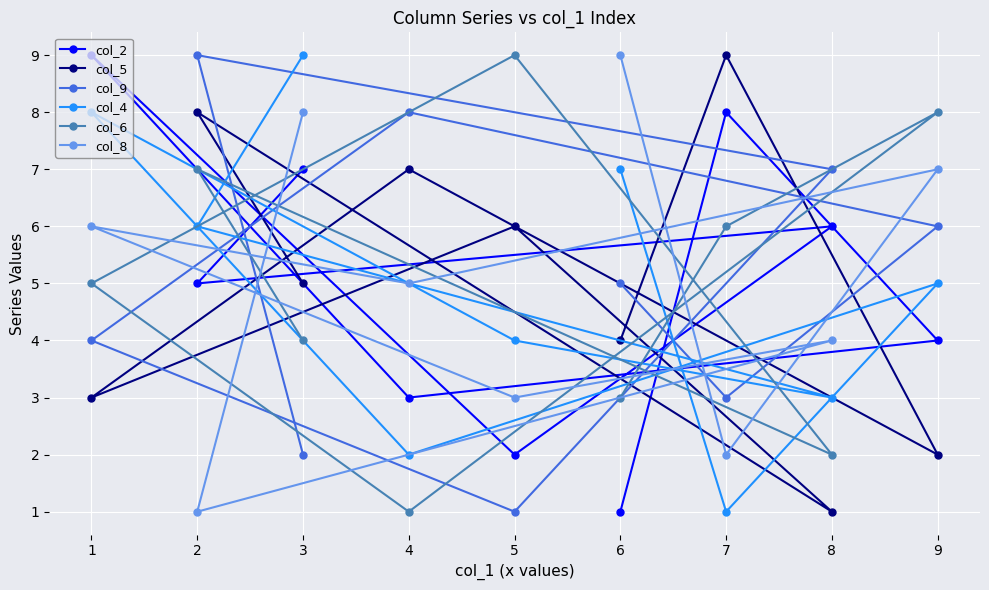

How many data points does each series have?

9